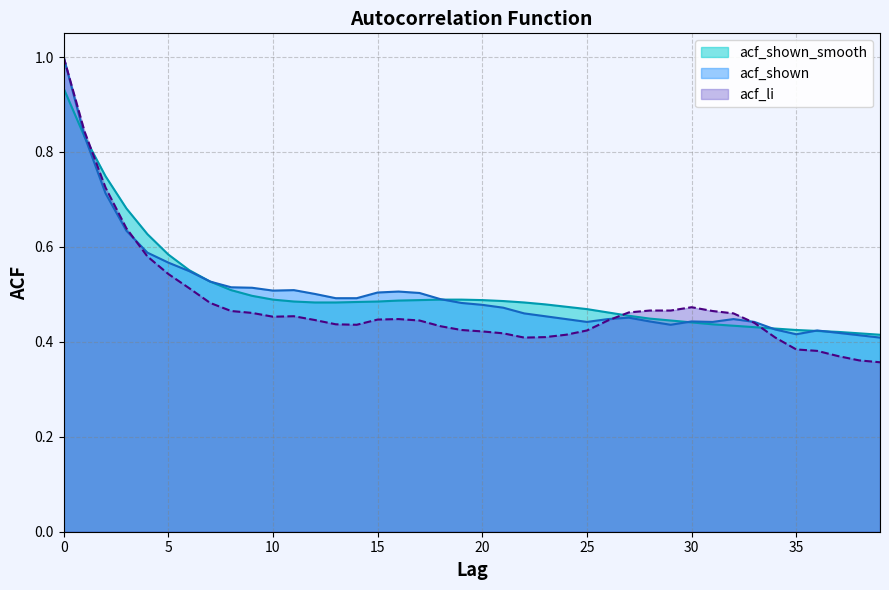

What is the sum of the acf_shown_smooth values at 32 and 38?

0.9